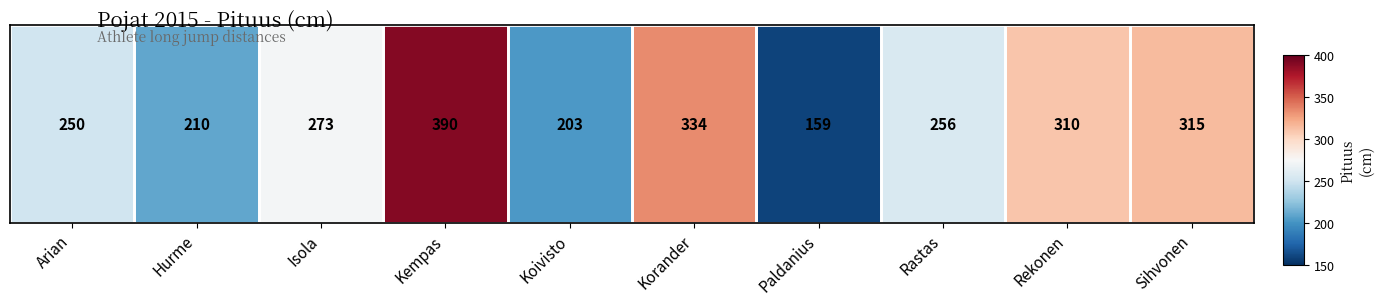

Rank the categories by value from highest to lowest.

Kempas, Korander, Sihvonen, Rekonen, Isola, Rastas, Arian, Hurme, Koivisto, Paldanius